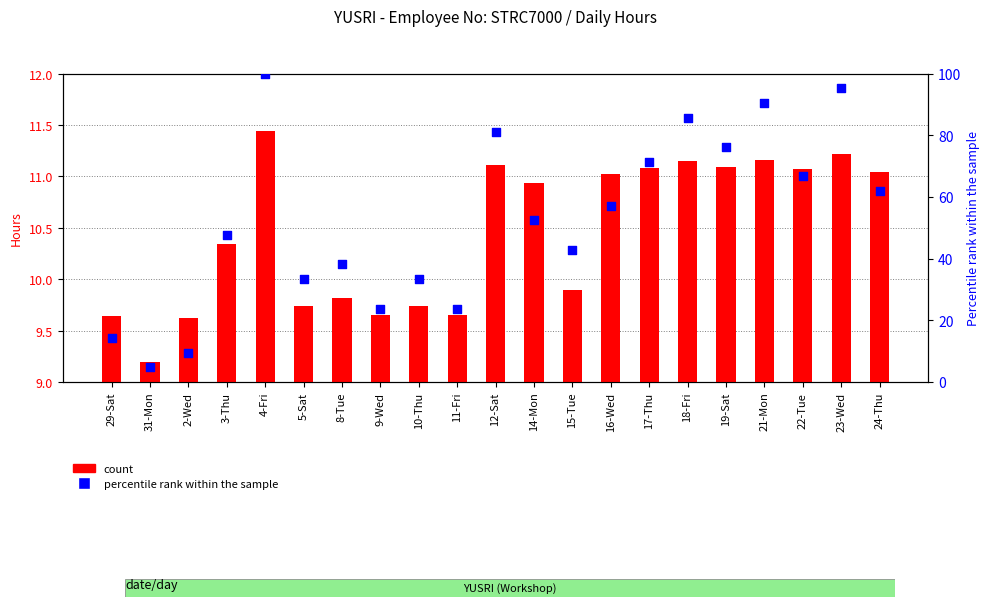

At how many categories does at least one series exceed 68?

7